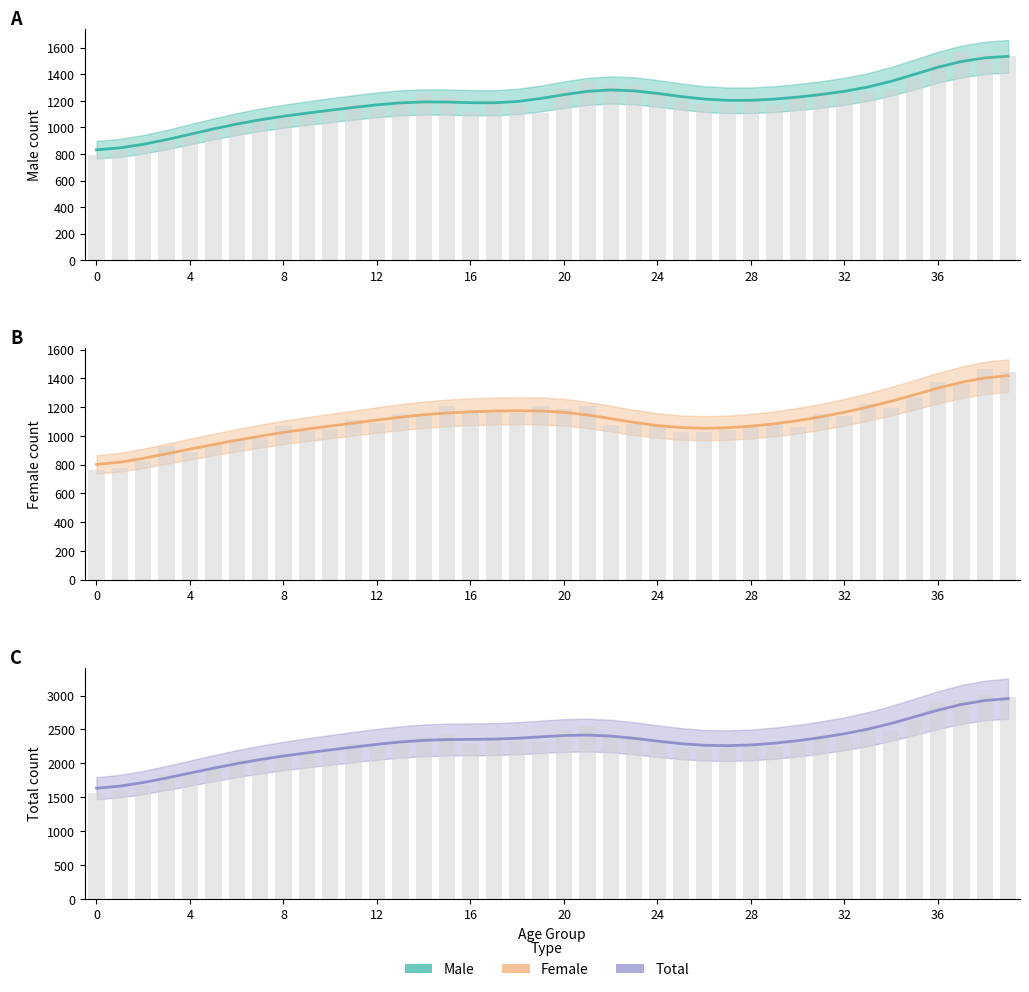

What is the smallest value displayed?

763